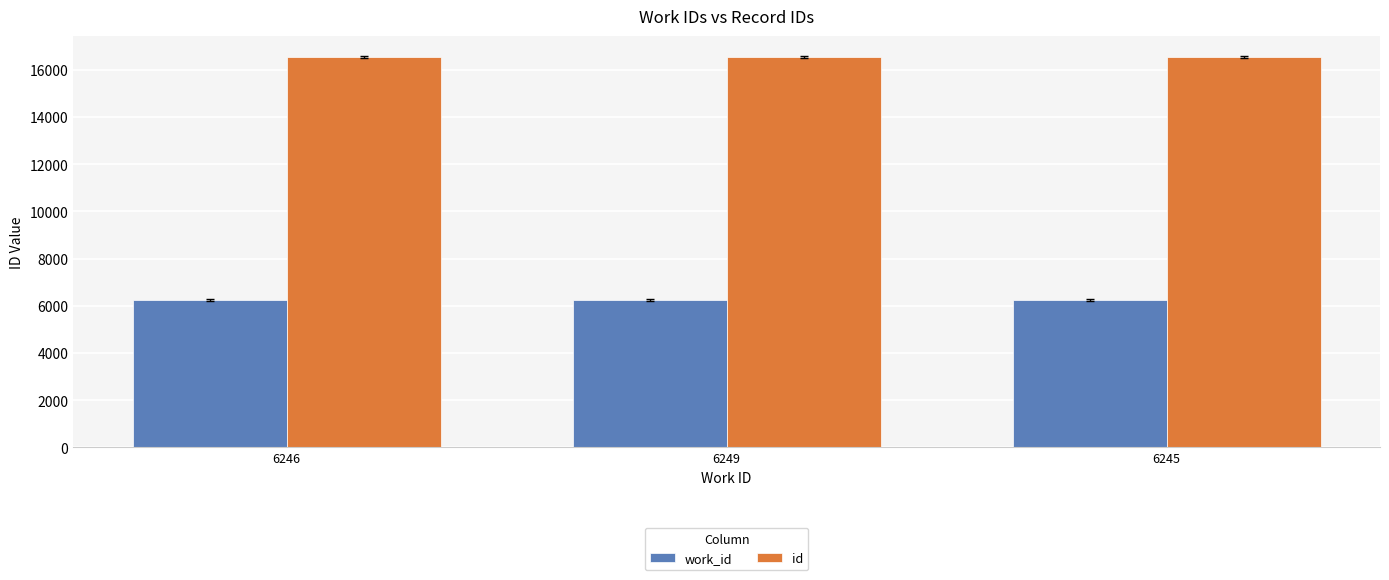

What is the total value across all series at 6245?

22794